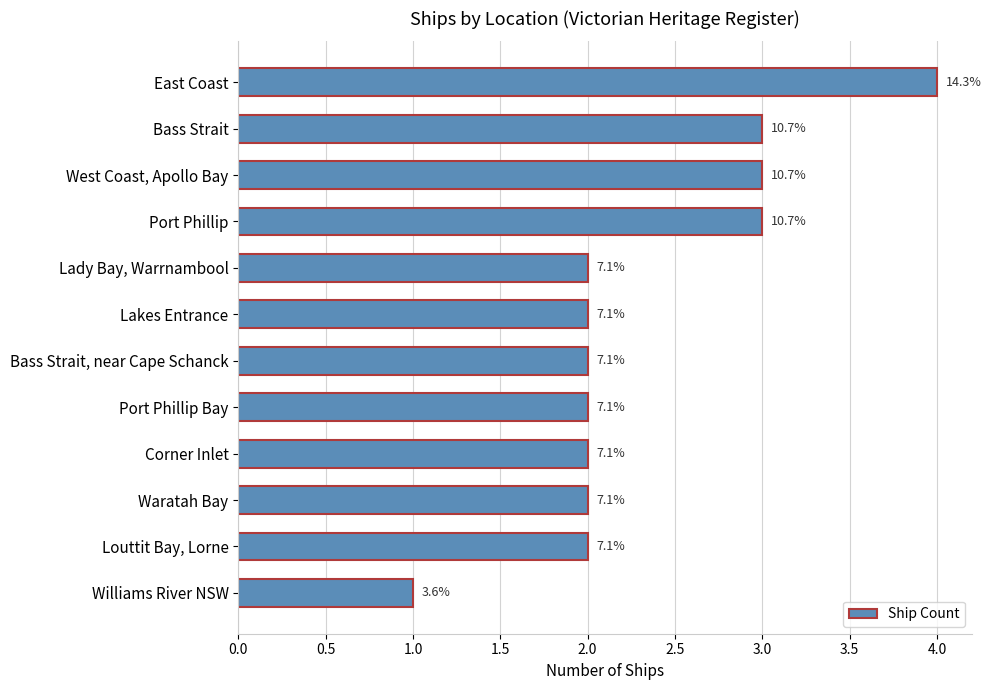

How many bars are there in total?

12